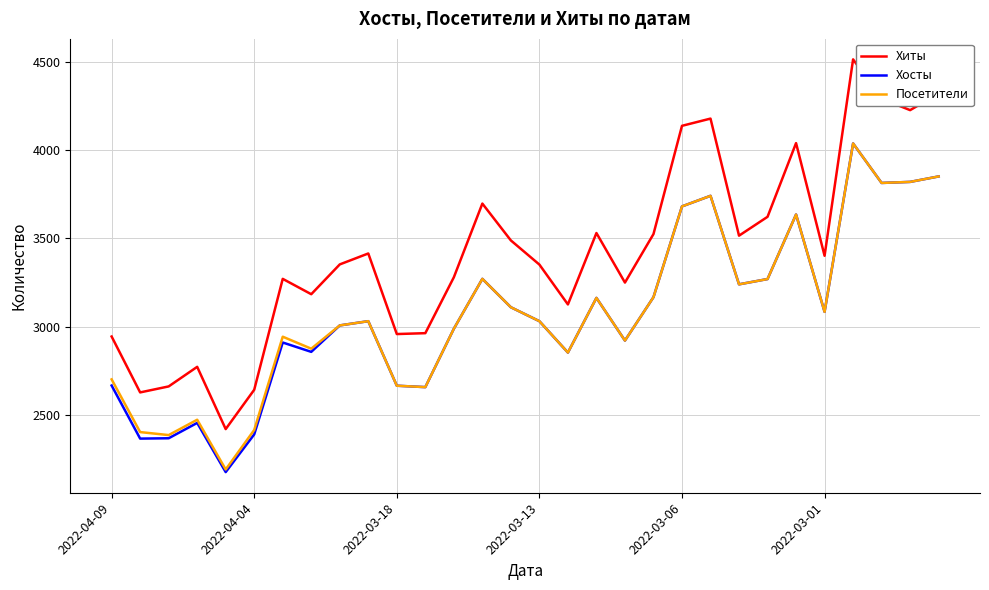

Which series has the widest spread of values?

Хиты